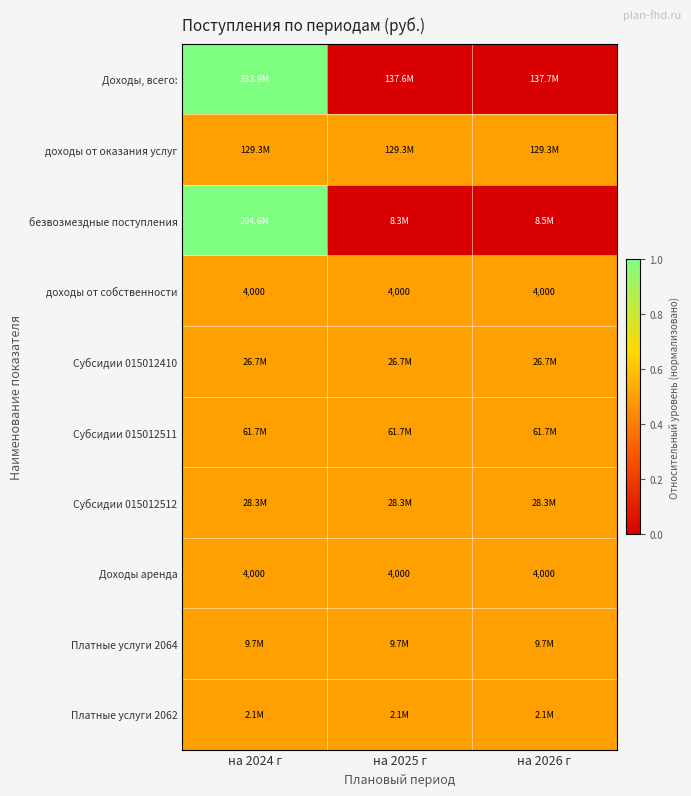

Between на 2026 г and на 2025 г, which is larger?

на 2026 г